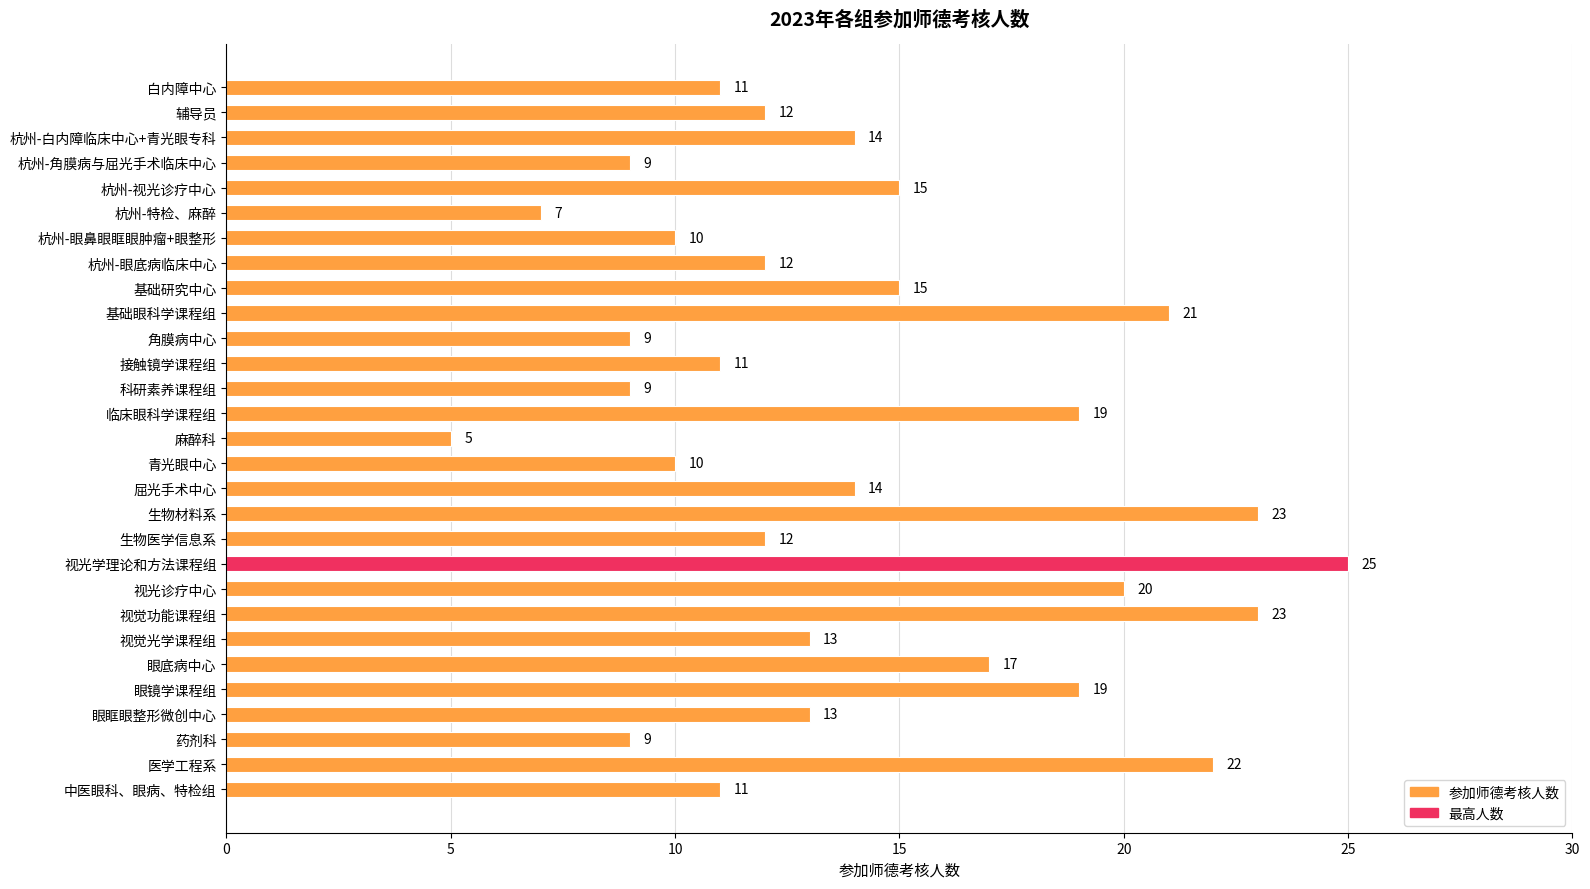

Which has a higher value, 屈光手术中心 or 药剂科?

屈光手术中心